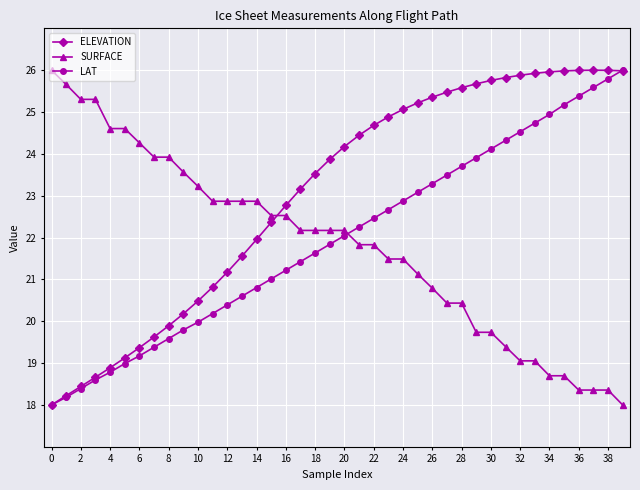

Which series has the largest total across all categories?

ELEVATION